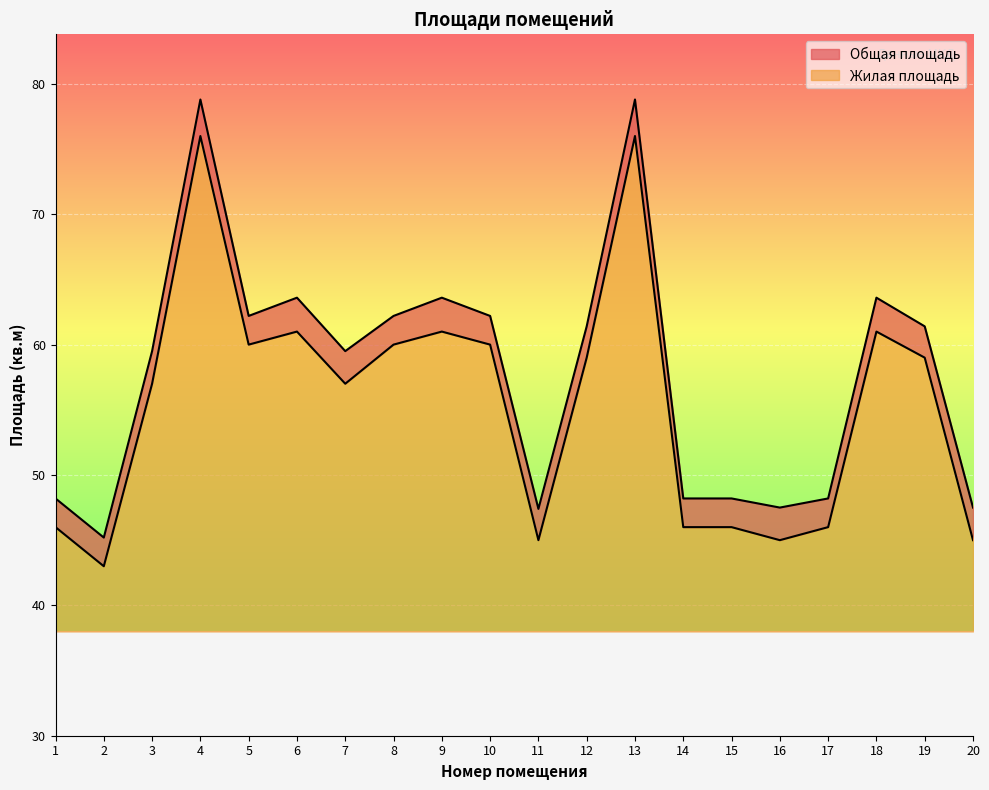

Reading left to right, list all the values displayed in this chart.

Общая площадь: 1=48.2	2=45.2	3=59.5	4=78.8	5=62.2	6=63.6	7=59.5	8=62.2	9=63.6	10=62.2	11=47.4	12=61.4	13=78.8	14=48.2	15=48.2	16=47.5	17=48.2	18=63.6	19=61.4	20=47.5
Жилая площадь: 1=46.0	2=43.0	3=57.0	4=76.0	5=60.0	6=61.0	7=57.0	8=60.0	9=61.0	10=60.0	11=45.0	12=59.0	13=76.0	14=46.0	15=46.0	16=45.0	17=46.0	18=61.0	19=59.0	20=45.0